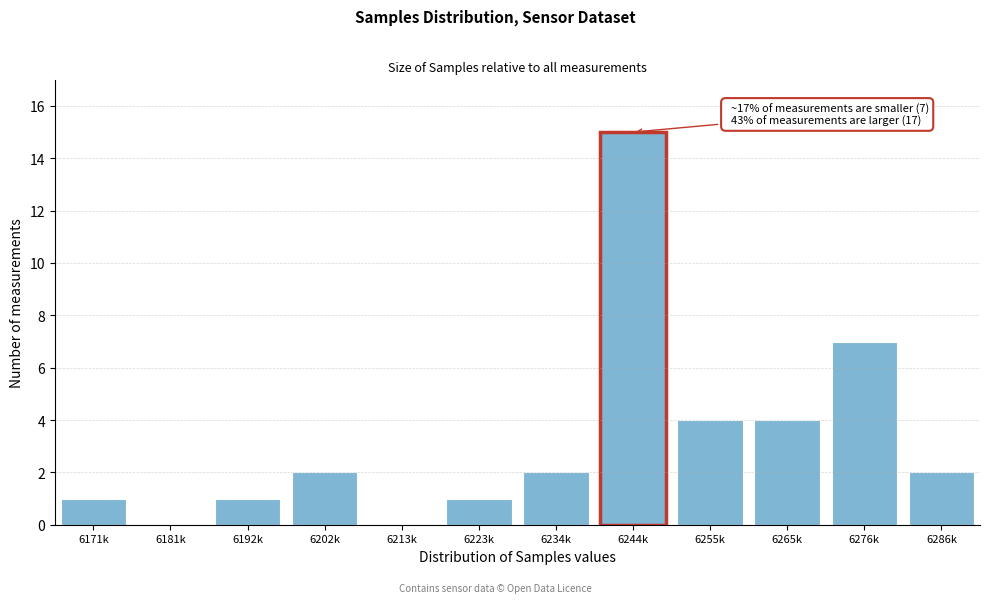

Which category has the highest value across all series?

6244k